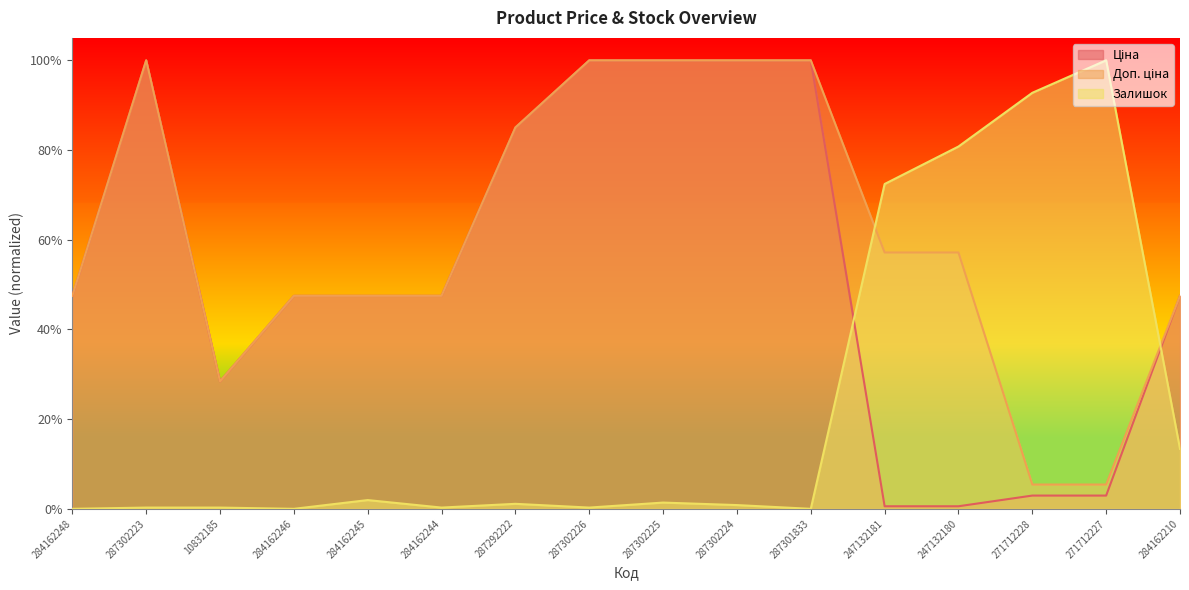

What is the value of the Доп. ціна point at the 9th from the left?

1.0